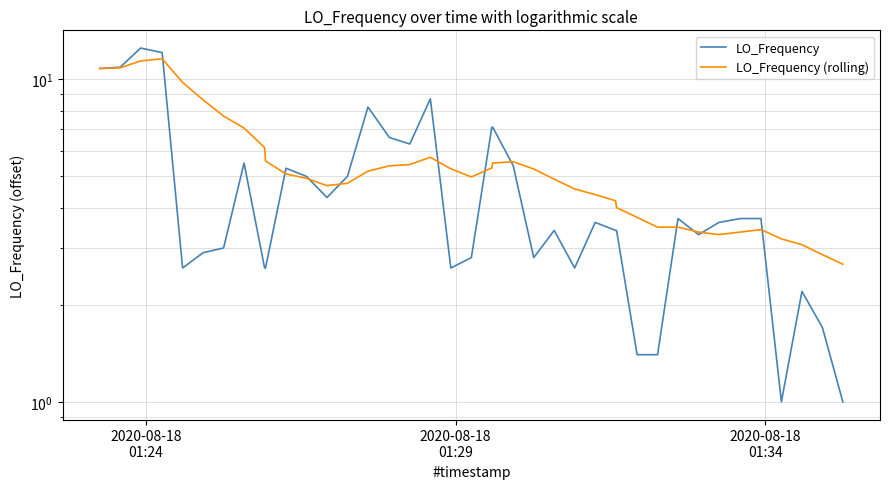

List the series in order of their peak value, highest first.

LO_Frequency, LO_Frequency (rolling)